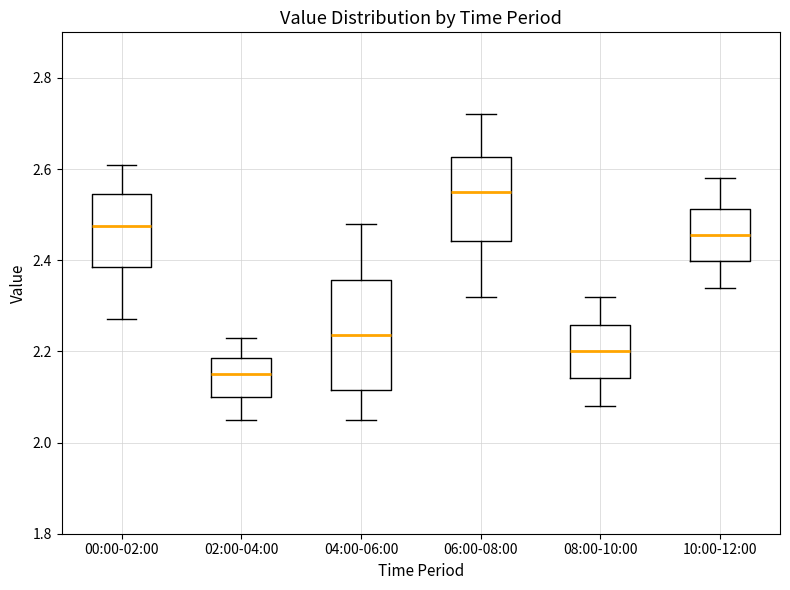

Reading left to right, transcribe this box plot: for each box, give where its median line is, the range the box spans, and where its two whiskers end, as read against the y-axis. The values are not printed on the chart, so give them approximately, as read against the axis.

00:00-02:00: median 2.48, box 2.38 to 2.54, whiskers 2.28 to 2.62
02:00-04:00: median 2.16, box 2.10 to 2.18, whiskers 2.06 to 2.24
04:00-06:00: median 2.24, box 2.12 to 2.36, whiskers 2.06 to 2.48
06:00-08:00: median 2.56, box 2.44 to 2.62, whiskers 2.32 to 2.72
08:00-10:00: median 2.20, box 2.14 to 2.26, whiskers 2.08 to 2.32
10:00-12:00: median 2.46, box 2.40 to 2.52, whiskers 2.34 to 2.58